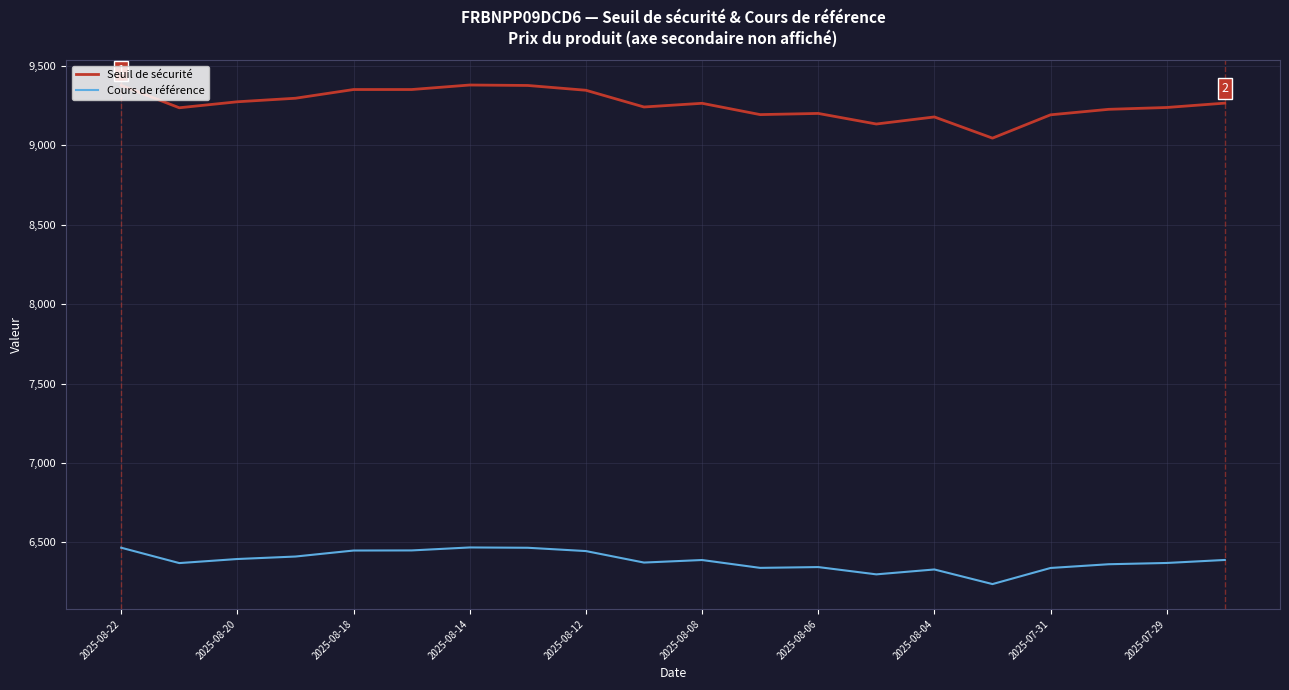

What is the maximum value for Seuil de sécurité?

9379.1